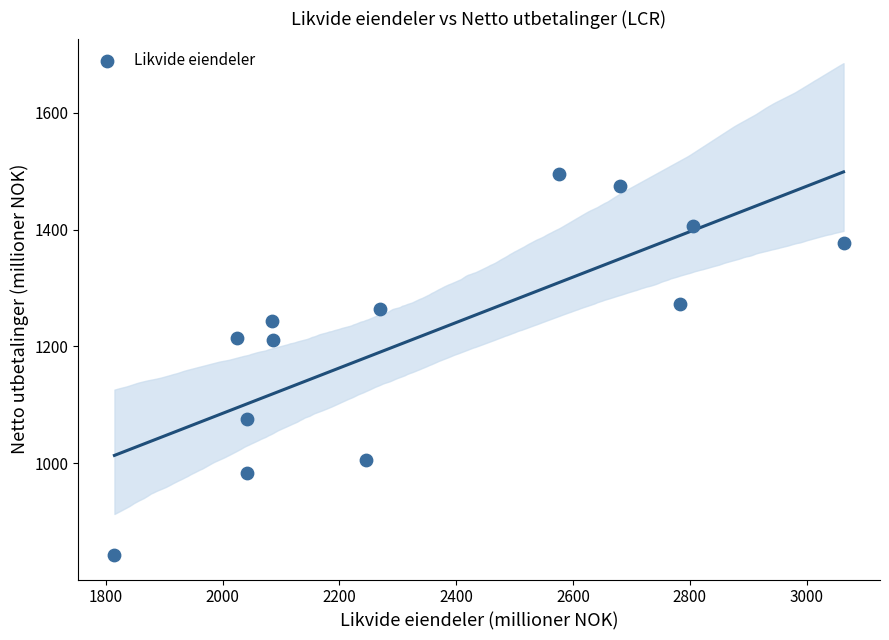

What is the range of X values (max minus min)?

1248.4